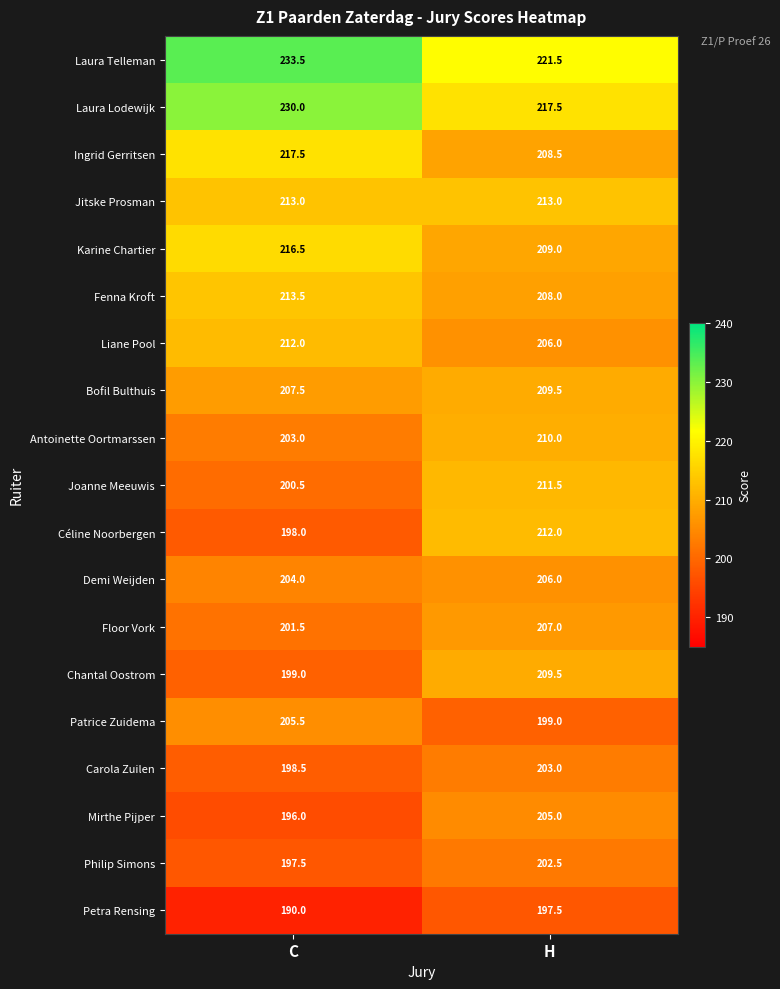

Which series has the largest range (max minus min)?

Céline Noorbergen